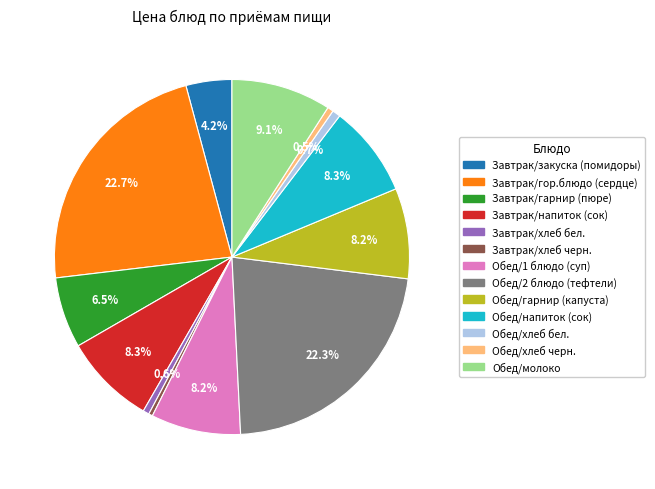

To the nearest percent, what percentage of the pie is Завтрак/закуска (помидоры)?

4%